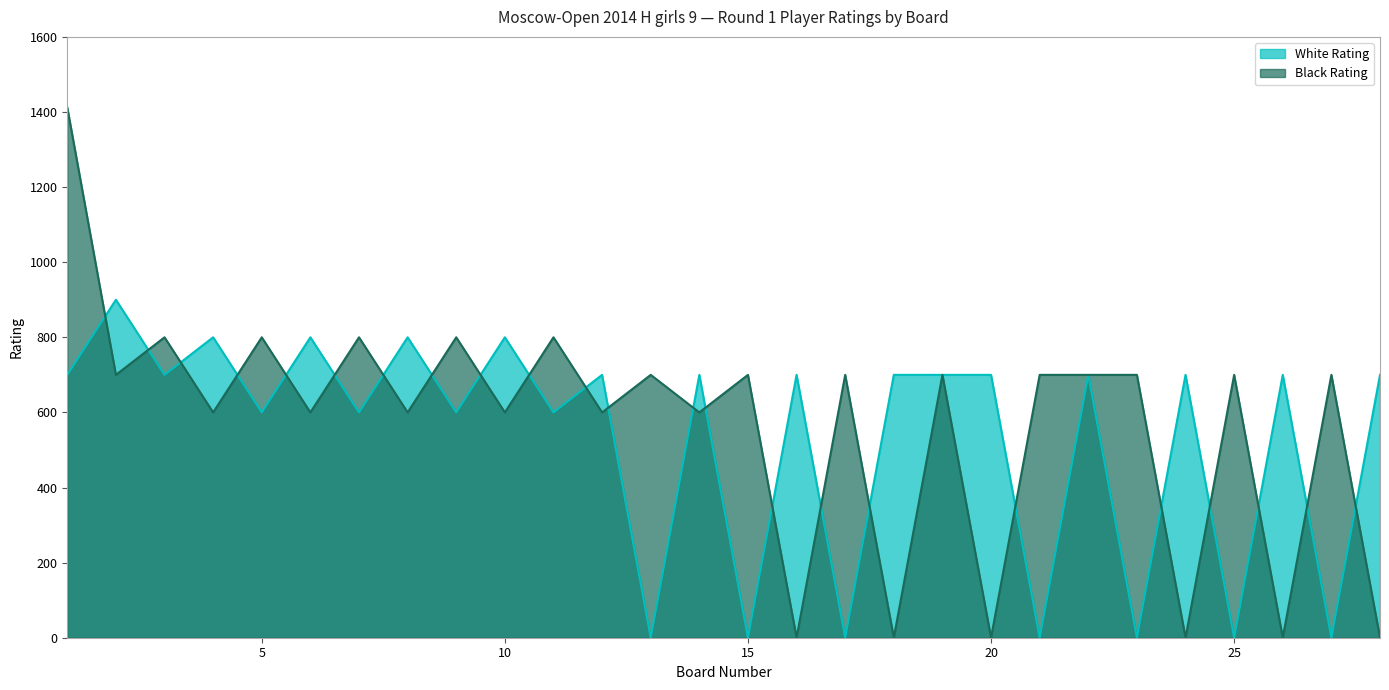

What is the sum of the White Rating values at 3 and 26?

1400